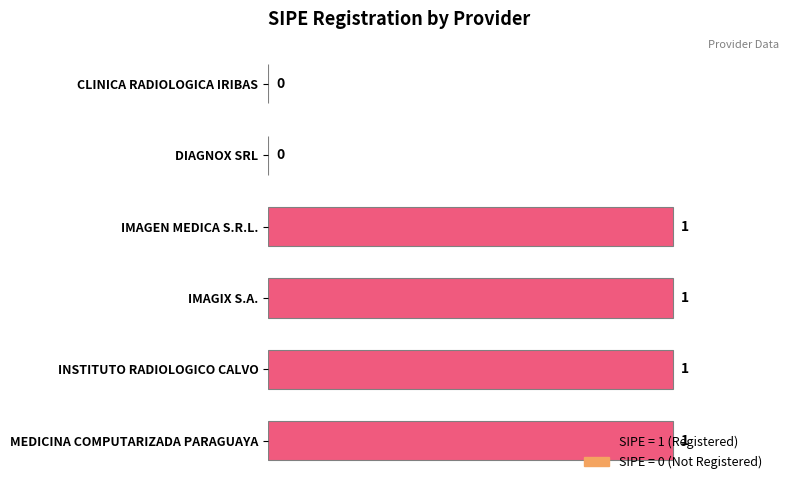

Is it true that the value at CLINICA RADIOLOGICA IRIBAS is 1?

False